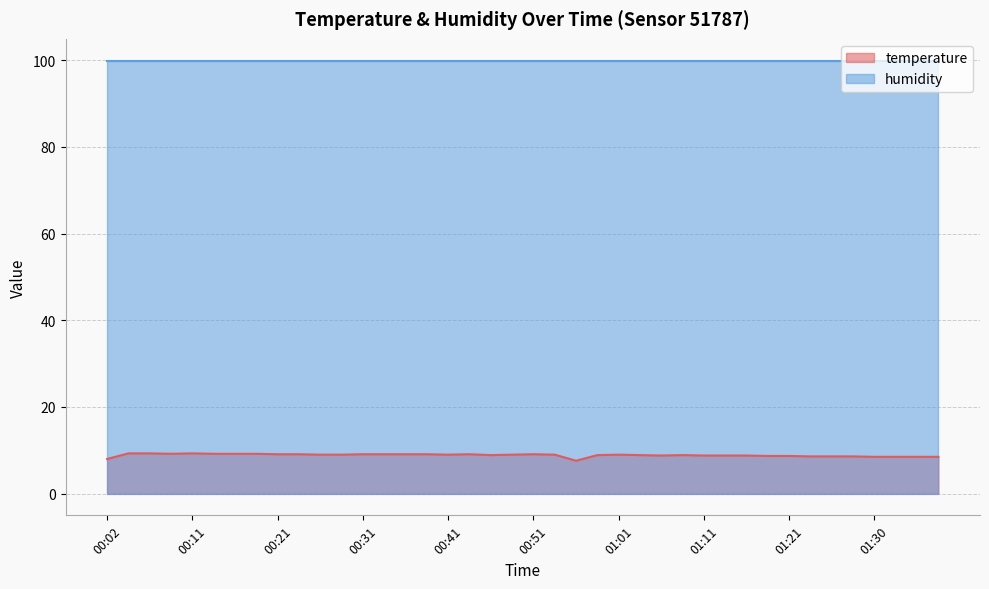

How many lines are shown in the chart?

2